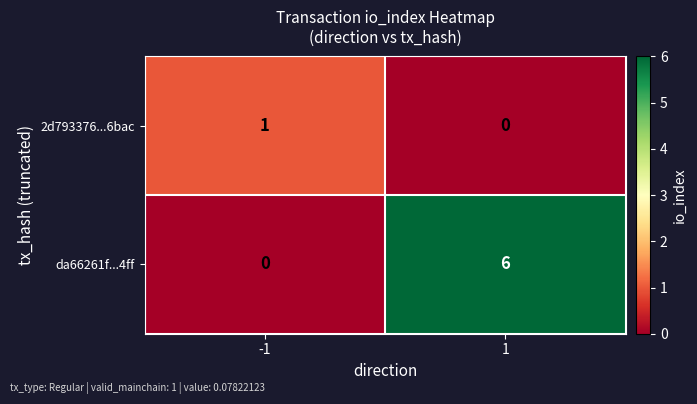

Read the da66261f...4ff value at 1.

6